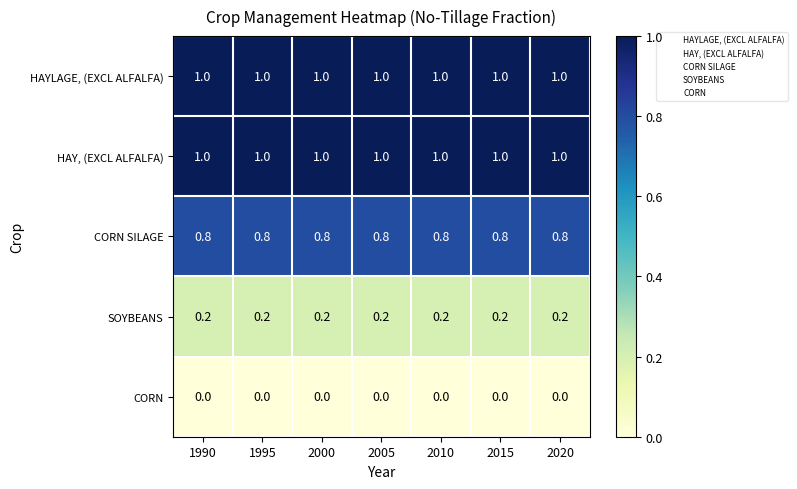

How many series are shown in this chart?

5